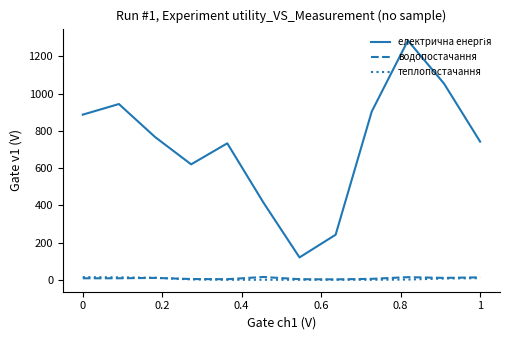

True or false: електрична енергія and теплопостачання intersect in this chart.

False